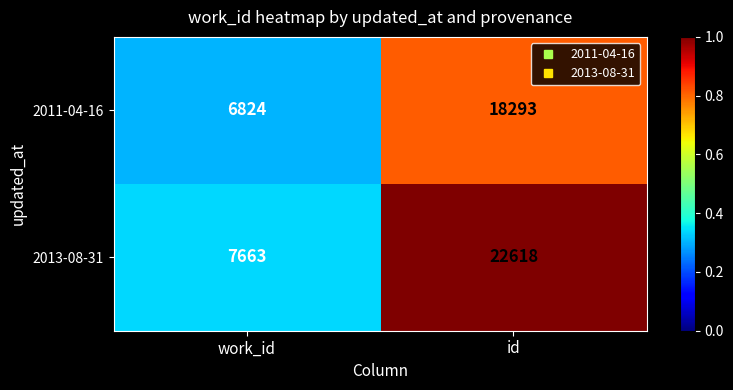

How many values in the 2013-08-31 series are below 22618?

1